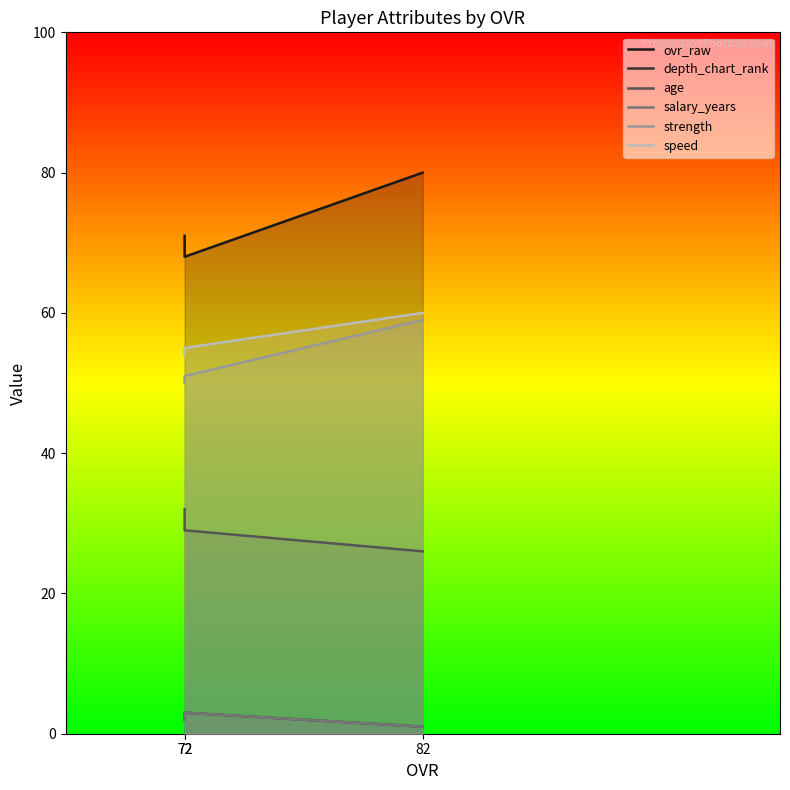

How many series are shown in this chart?

6